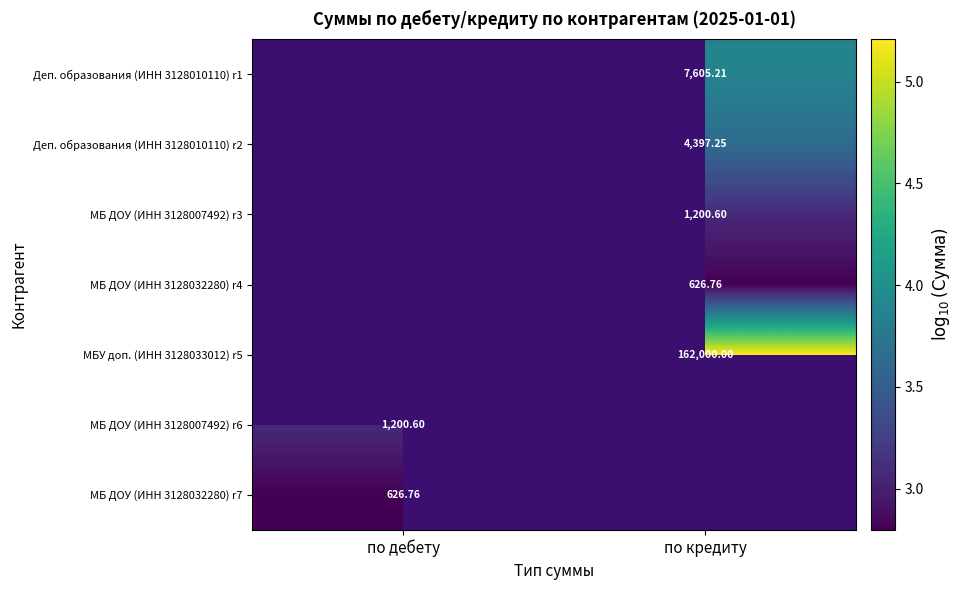

At which label does МБ ДОУ (ИНН 3128007492) r3 first exceed 3?

по кредиту